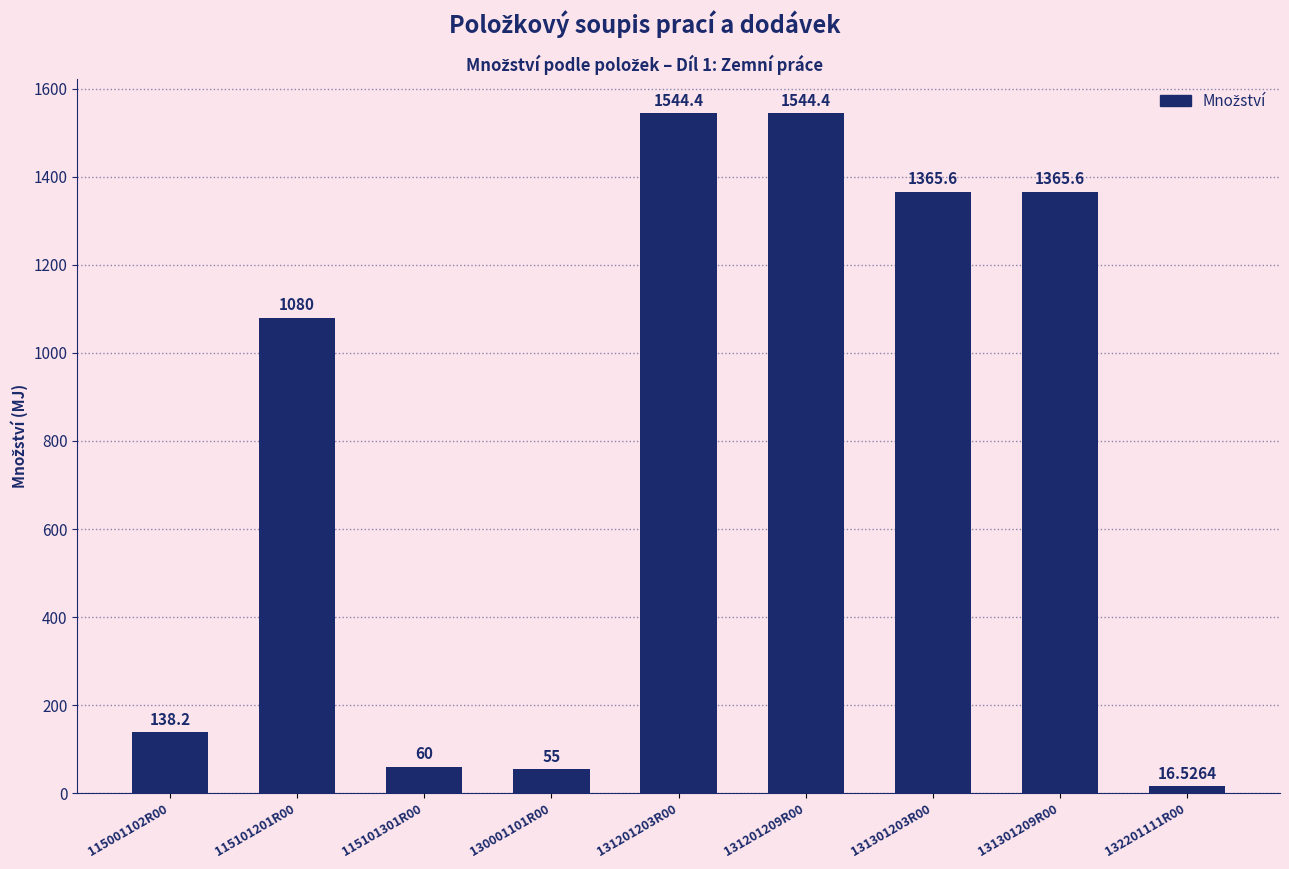

What is the change in value from 131201203R00 to 131301209R00?

-178.8